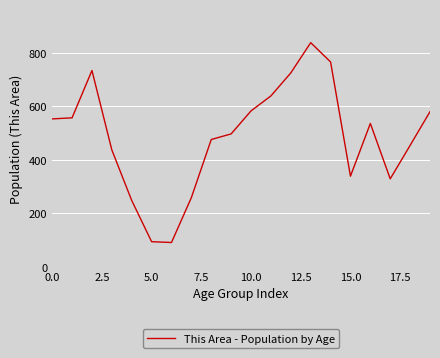

What is the difference between the maximum and minimum values?

747